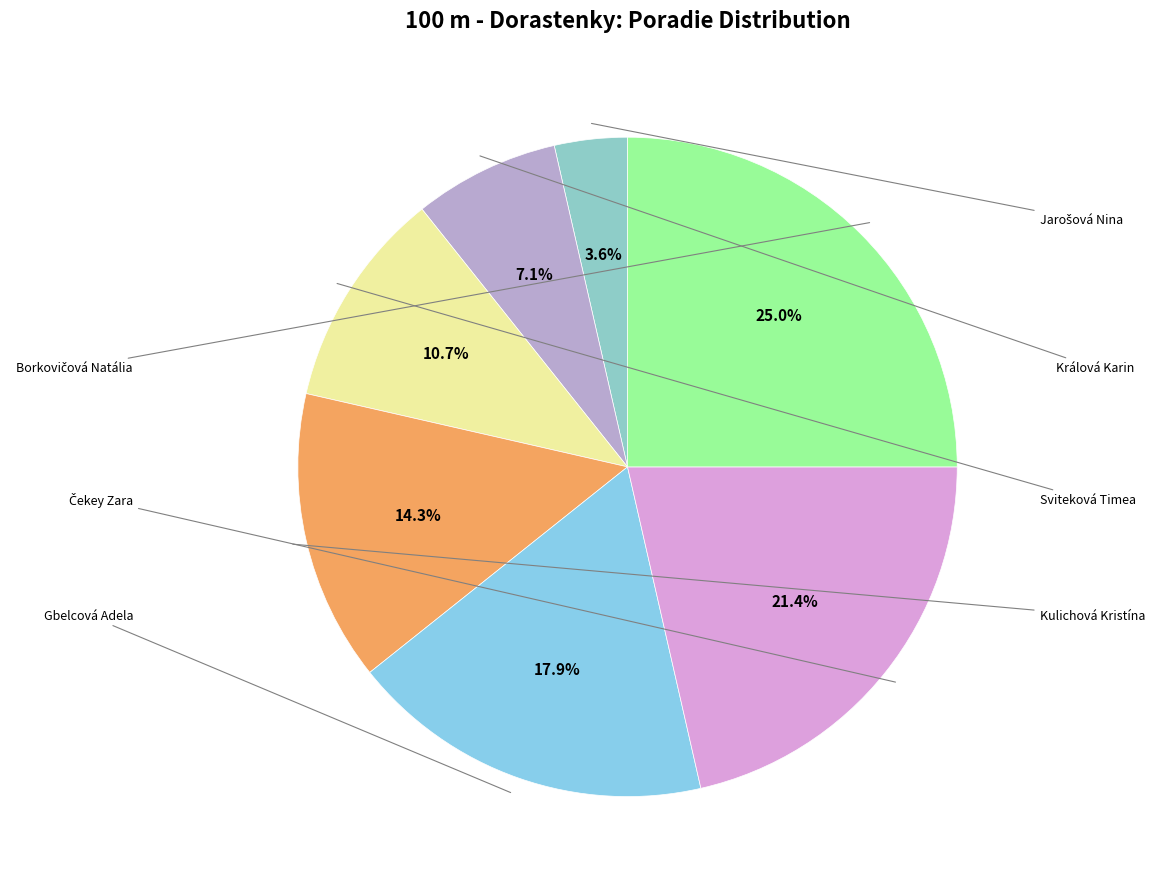

To the nearest percent, what is the difference between the largest and smallest slice percentages?

21%